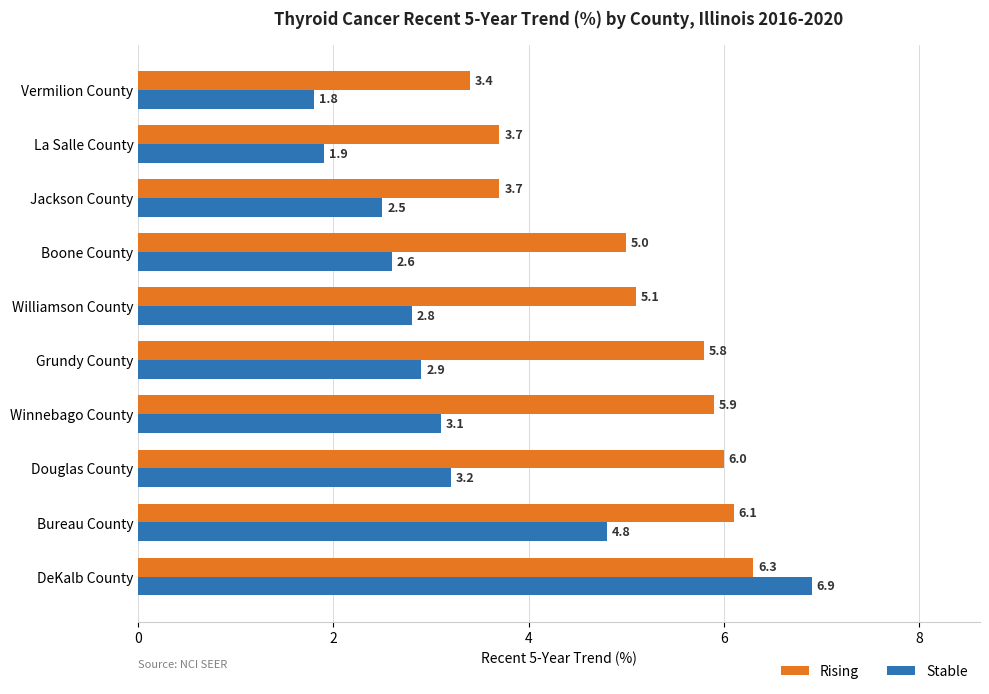

Rank the series by their average value, from lowest to highest.

Stable, Rising